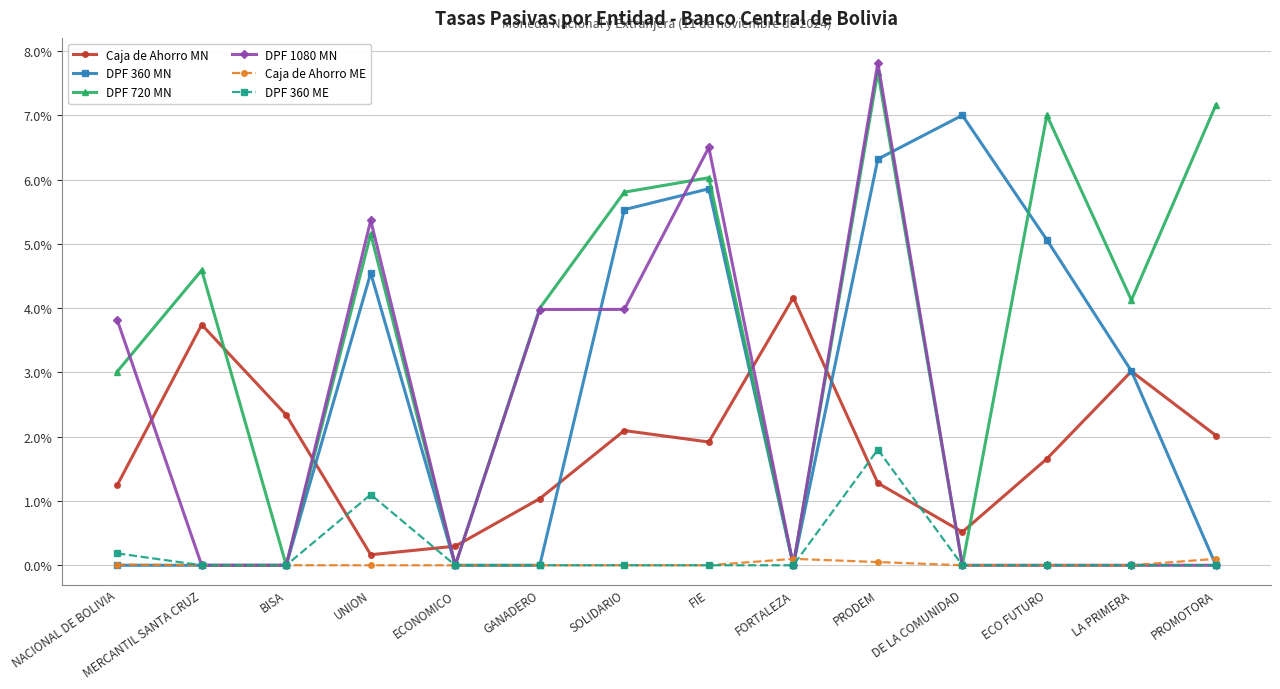

Which series has the largest total across all categories?

DPF 720 MN